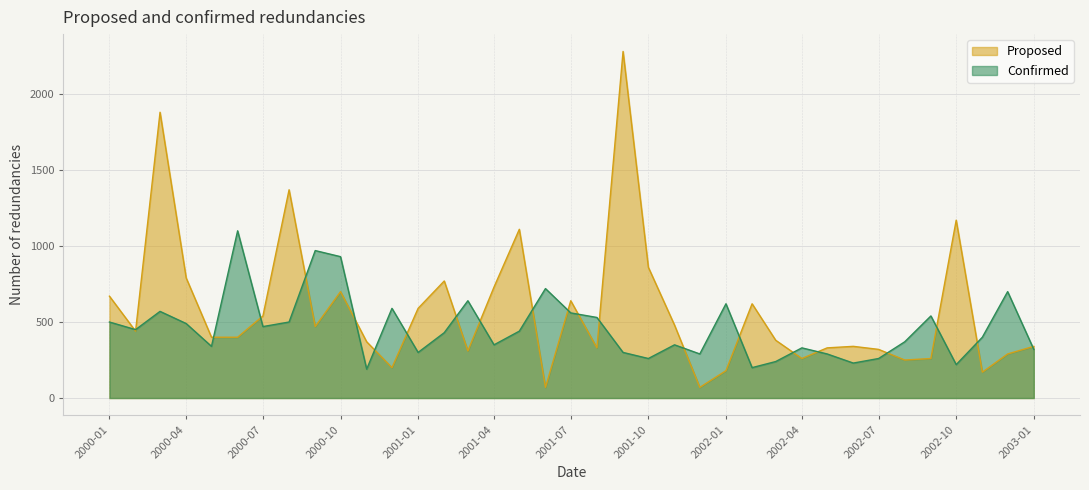

After their last crossing, which series has the higher values: Confirmed or Proposed?

Proposed